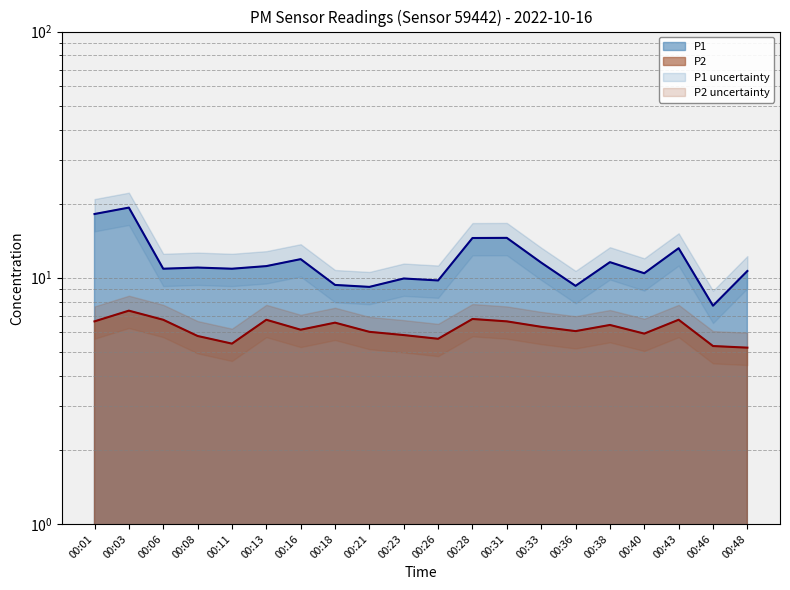

What is the approximate value of P1 at 00:16?

11.9